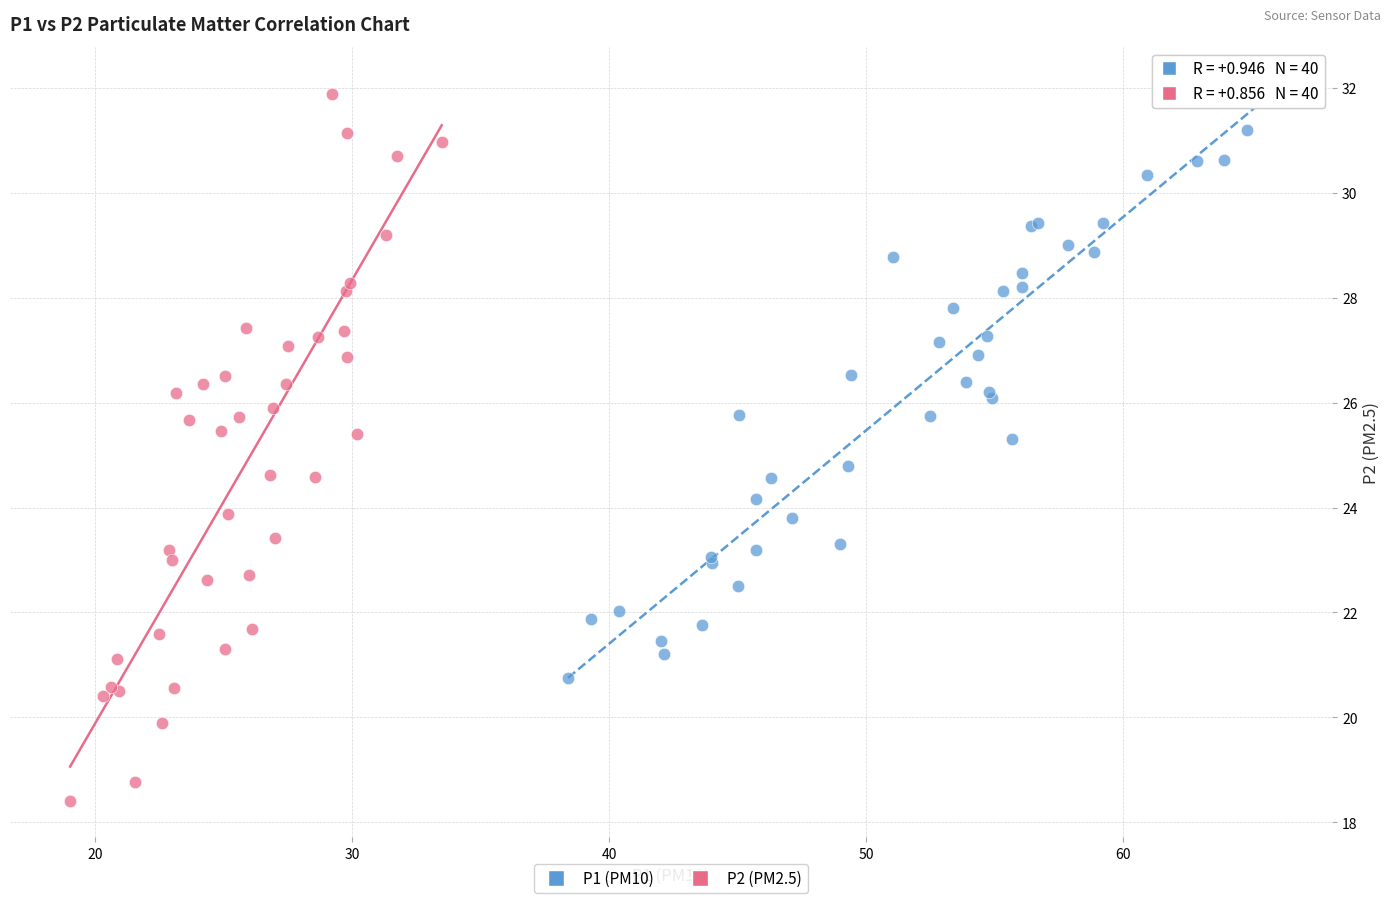

Which series reaches the maximum Y coordinate?

P1 (PM10)